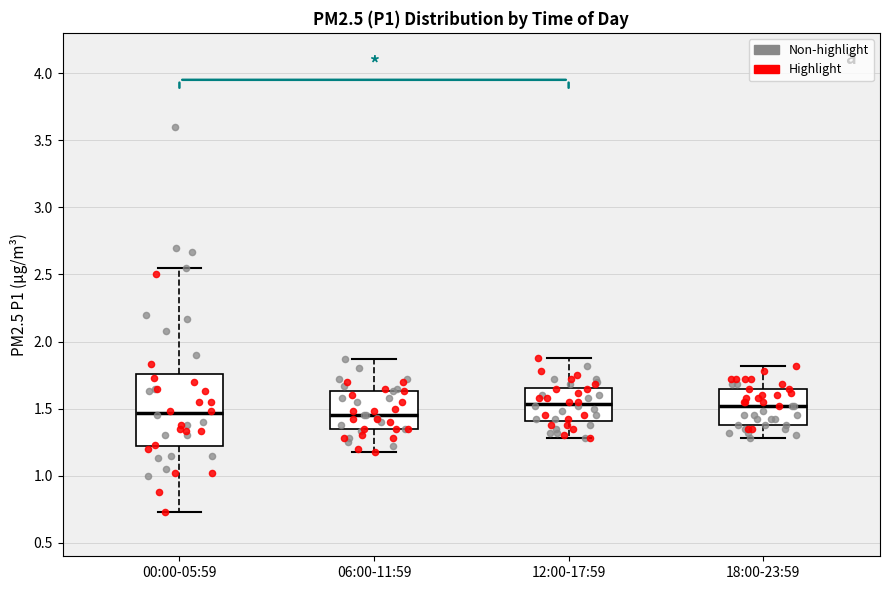

Reading left to right, read every box against the y-axis: the position of its median line, the range the box covers, and the ends of its whiskers. The values are not printed on the chart, so give them approximately, as read against the axis.

00:00-05:59: median 1.45, box 1.20 to 1.75, whiskers 0.75 to 2.55
06:00-11:59: median 1.45, box 1.35 to 1.65, whiskers 1.20 to 1.85
12:00-17:59: median 1.55, box 1.40 to 1.65, whiskers 1.30 to 1.90
18:00-23:59: median 1.50, box 1.40 to 1.65, whiskers 1.30 to 1.80